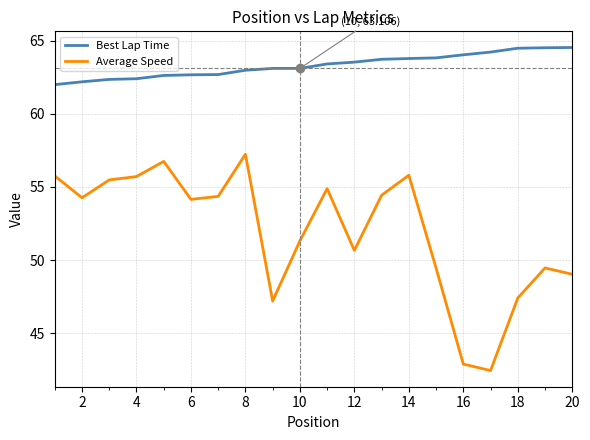

What is the maximum value shown in the chart?

64.5